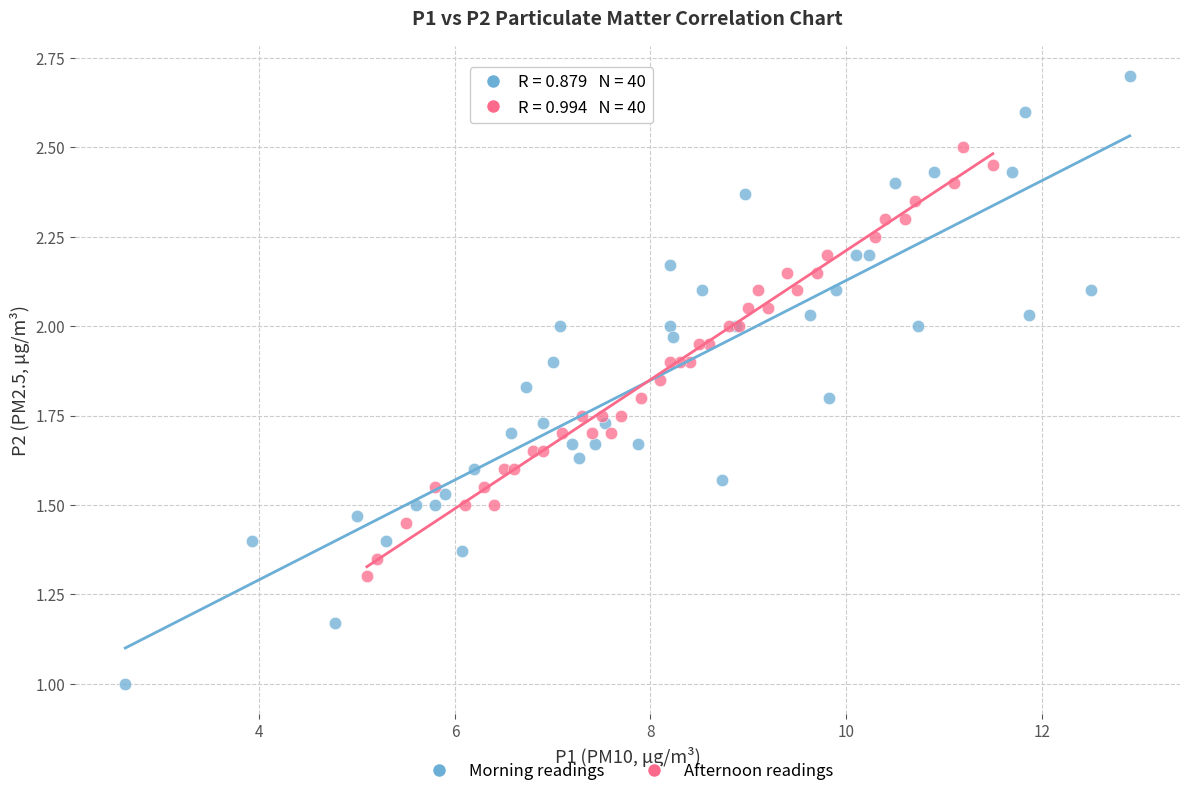

Which series has the widest spread of Y values?

Morning readings